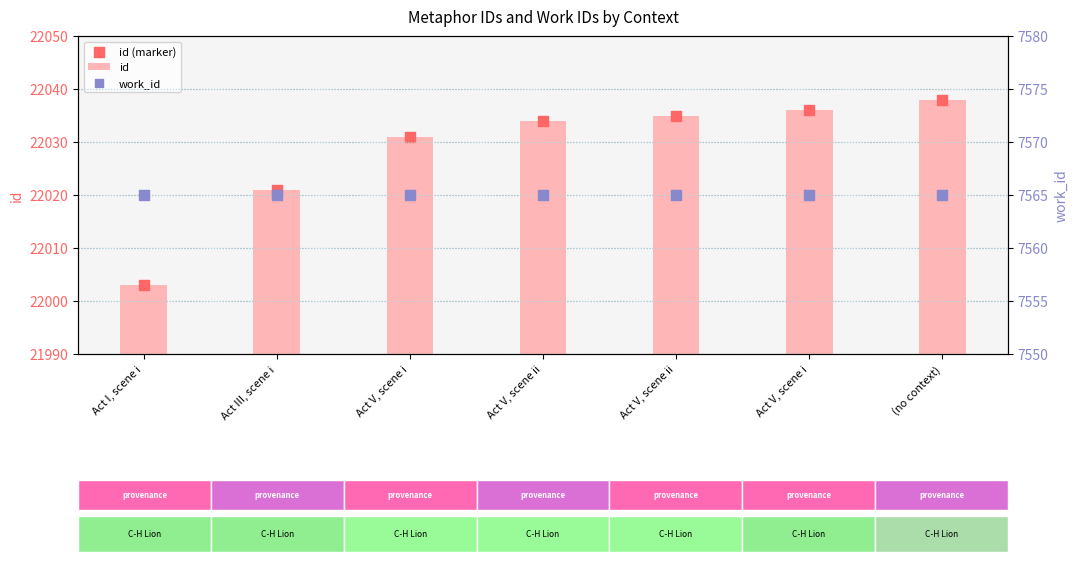

Which series has the largest total across all categories?

id